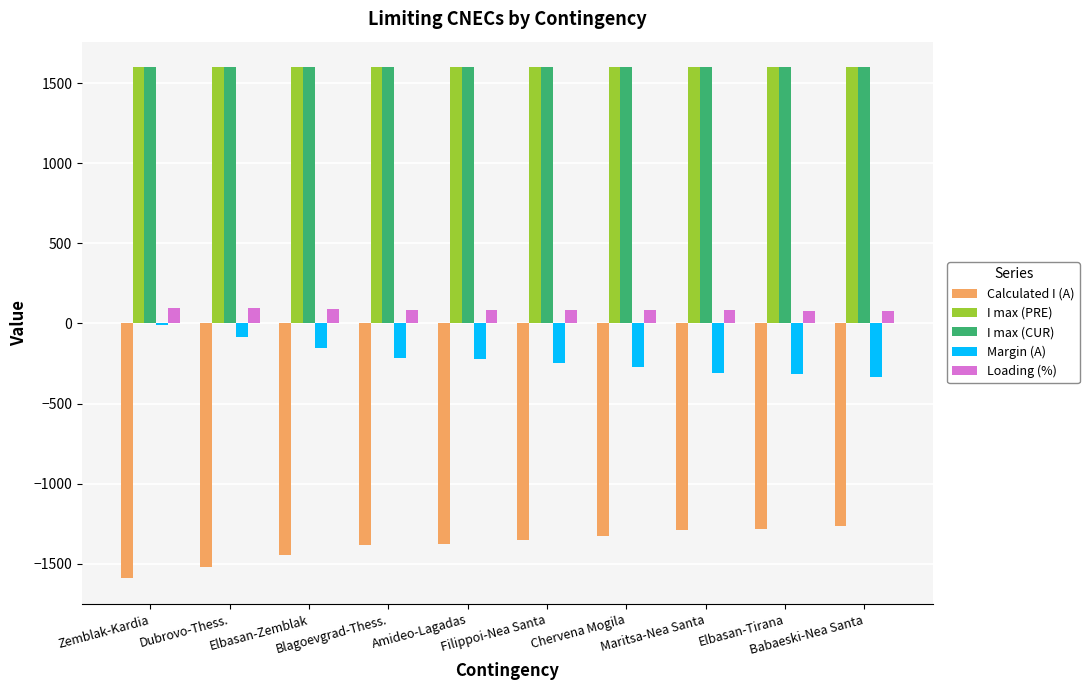

What is the sum of all I max (CUR) values?

16000